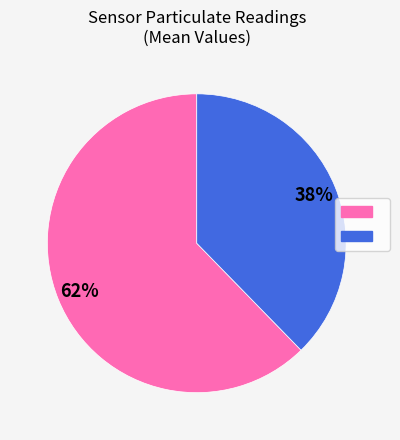

Does any single category account for the majority?

Yes